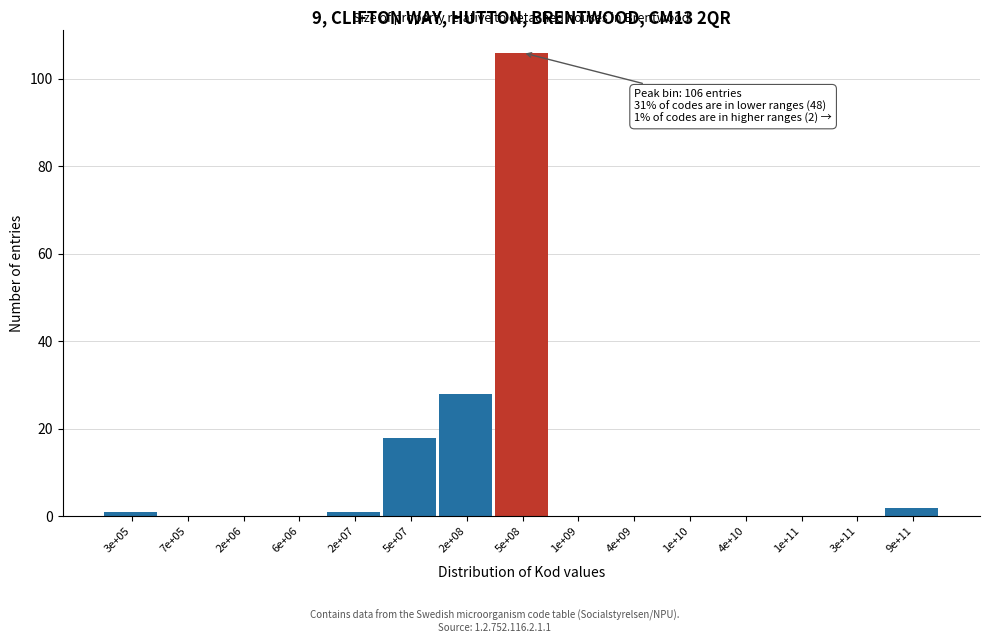

Reading right to left, transcribe all the data shown in this chart.

9e+11=2	3e+11=0	1e+11=0	4e+10=0	1e+10=0	4e+09=0	1e+09=0	5e+08=106	2e+08=28	5e+07=18	2e+07=1	6e+06=0	2e+06=0	7e+05=0	3e+05=1